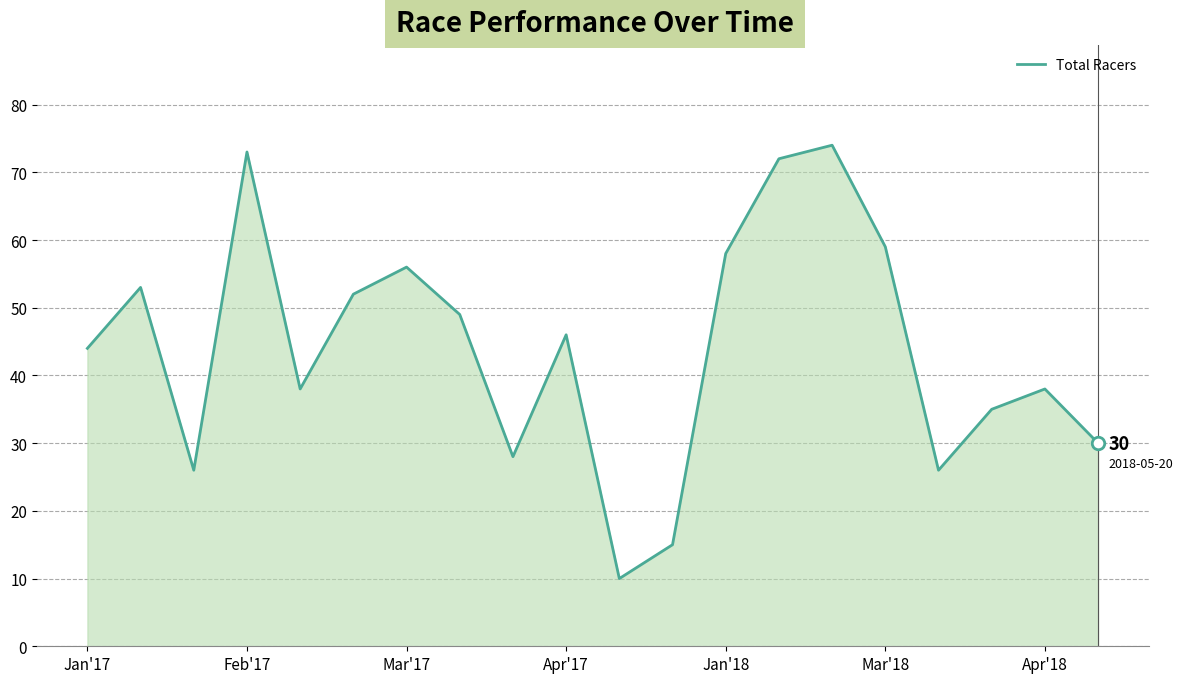

True or false: there are more than 0 points higher than both neighbors.

True